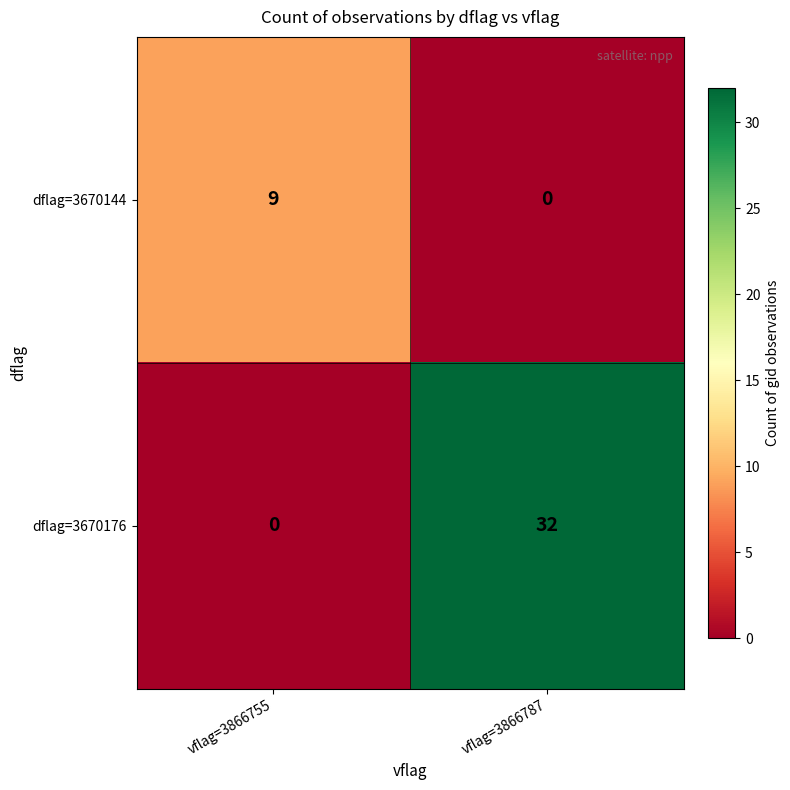

The value of dflag=3670176 at vflag=3866787 is 45. True or false?

False